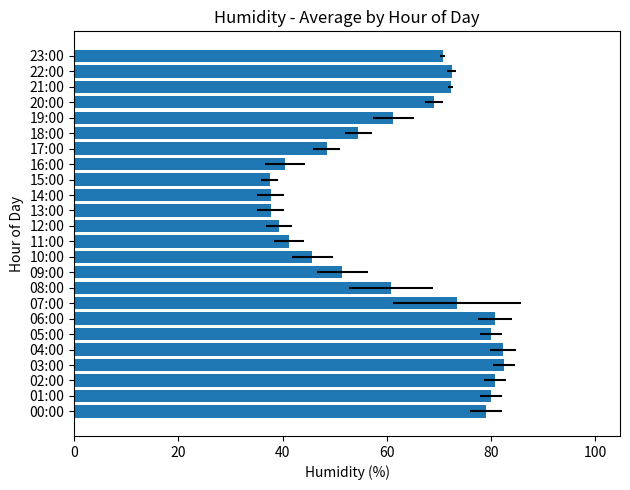

What is the maximum value shown in the chart?

82.5